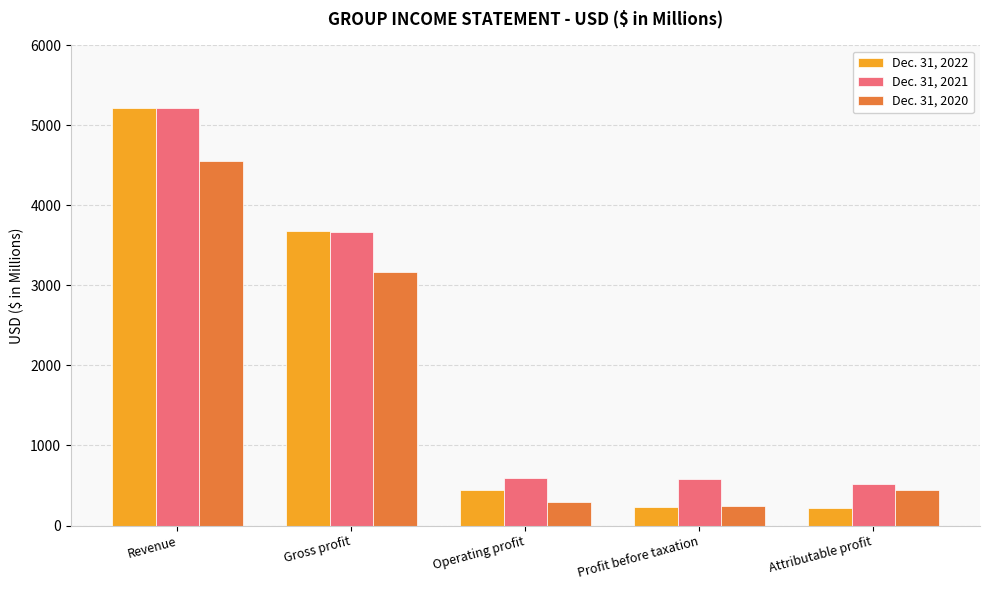

The value of Dec. 31, 2020 at Profit before taxation is 246. True or false?

True